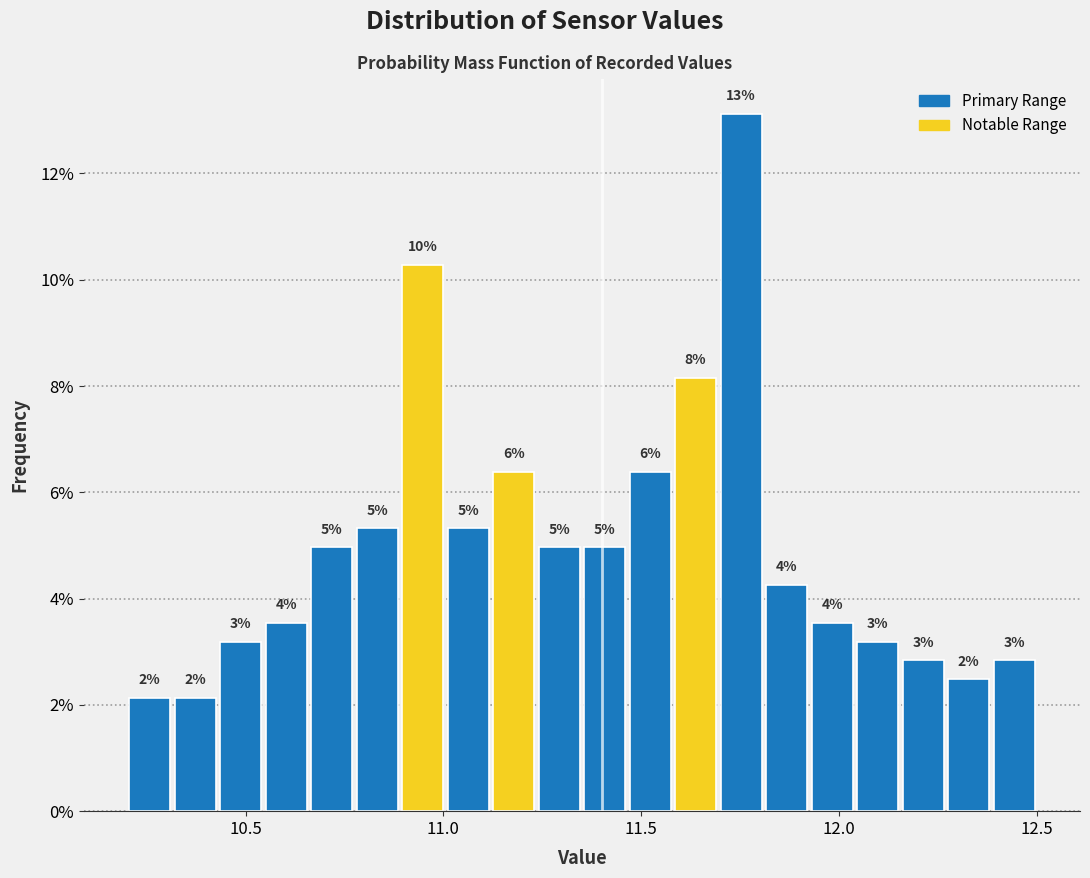

Read against the x-axis, roughly where is the centre of the tallest bar?

11.75